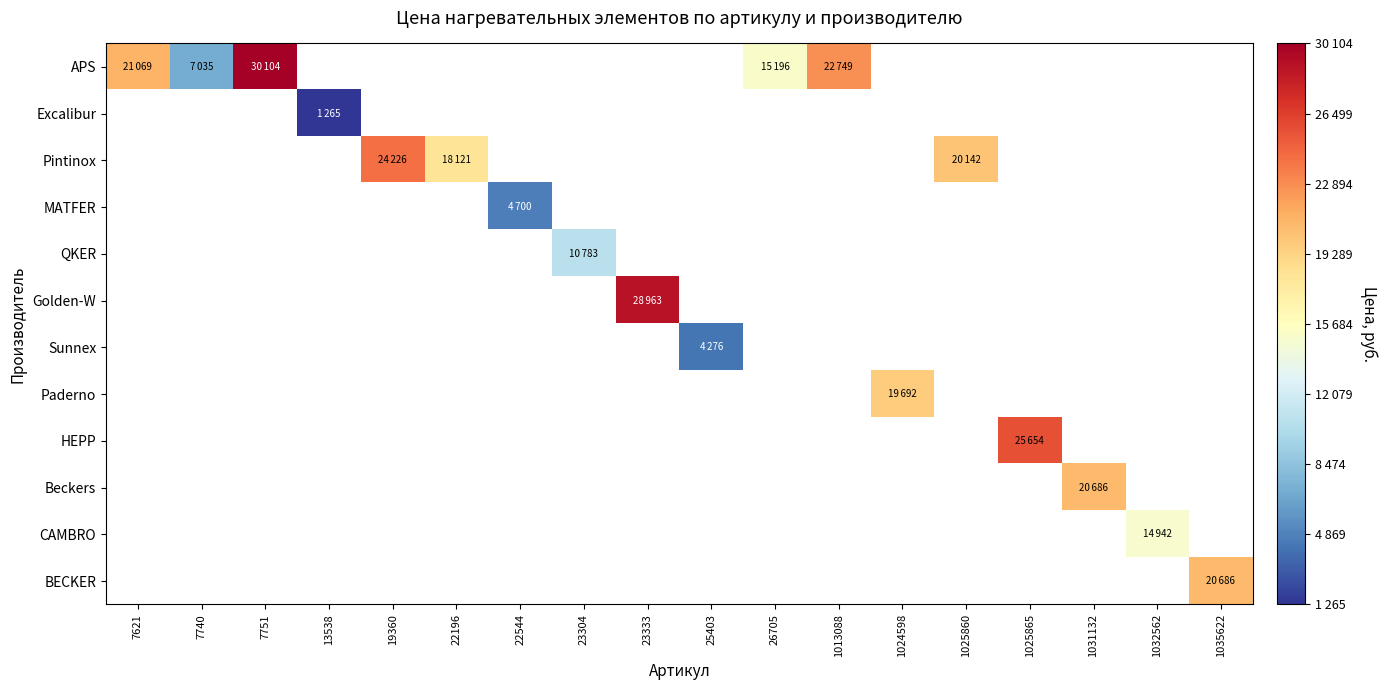

How many distinct data groups are displayed?

12